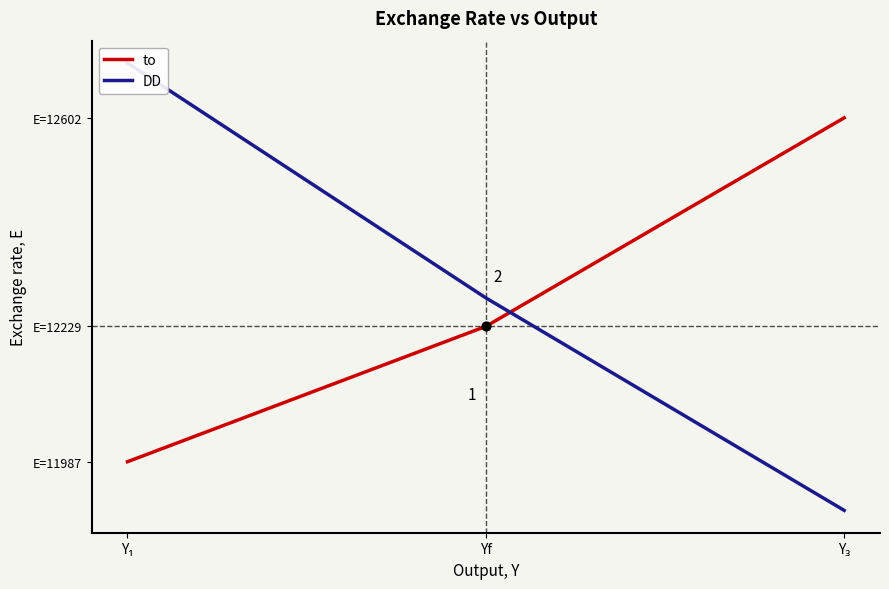

Which series reaches the minimum Y coordinate?

DD